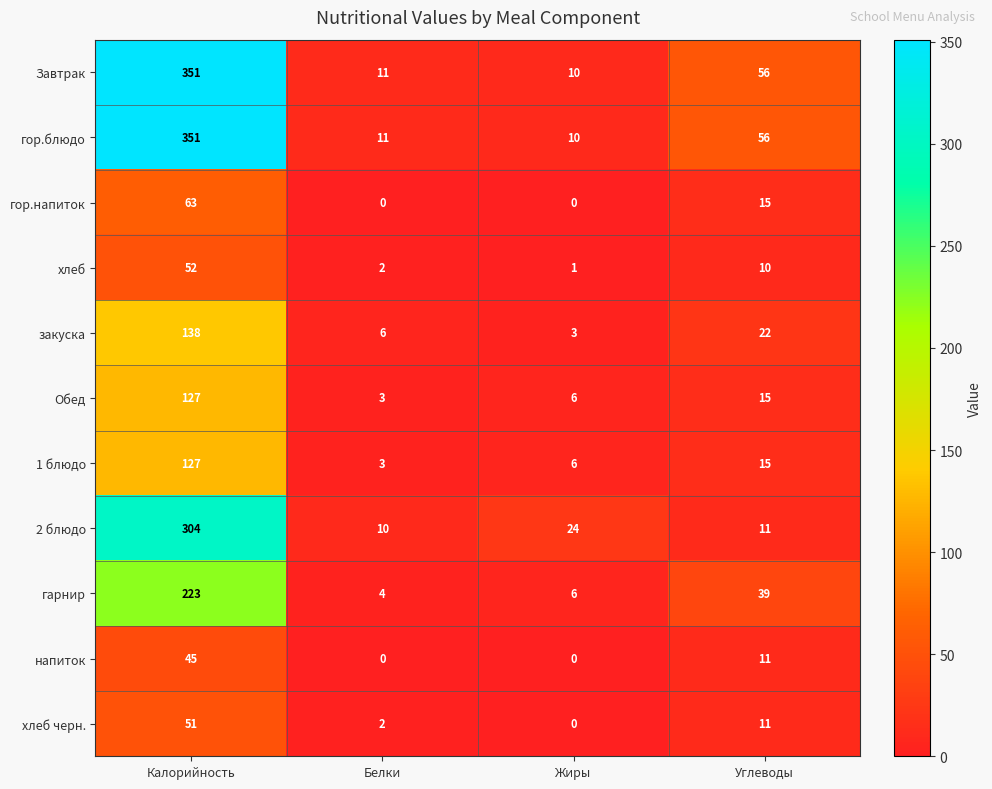

True or false: Завтрак has a value of 11 at Белки.

True